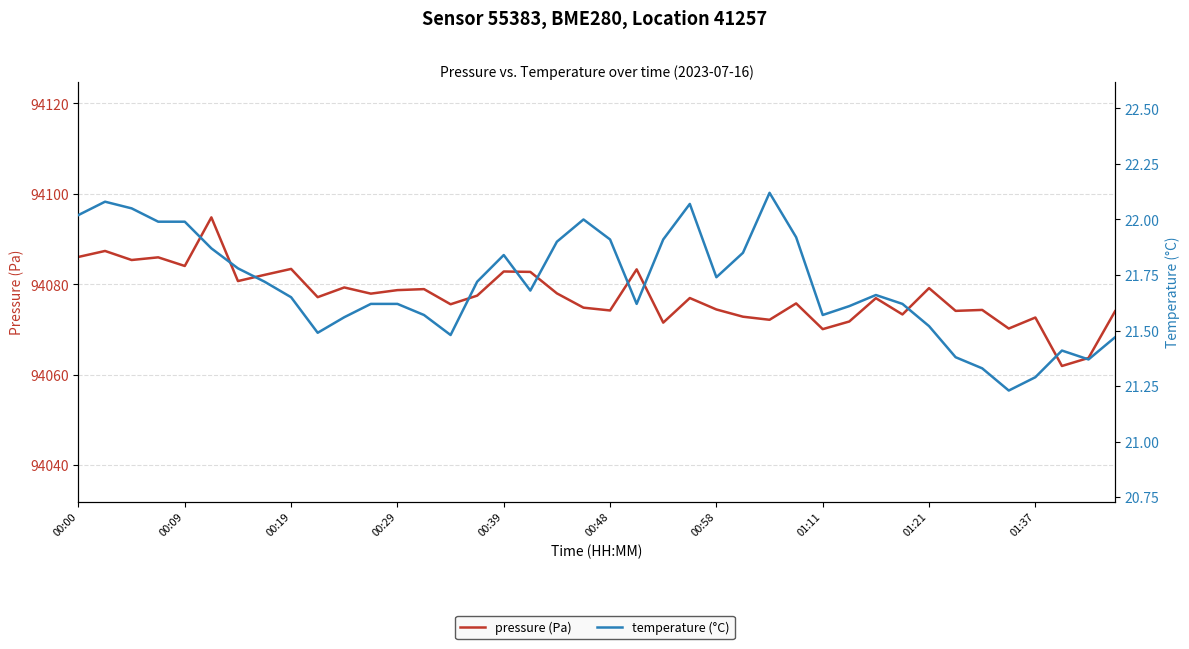

What is the lowest value of the temperature series?

21.2